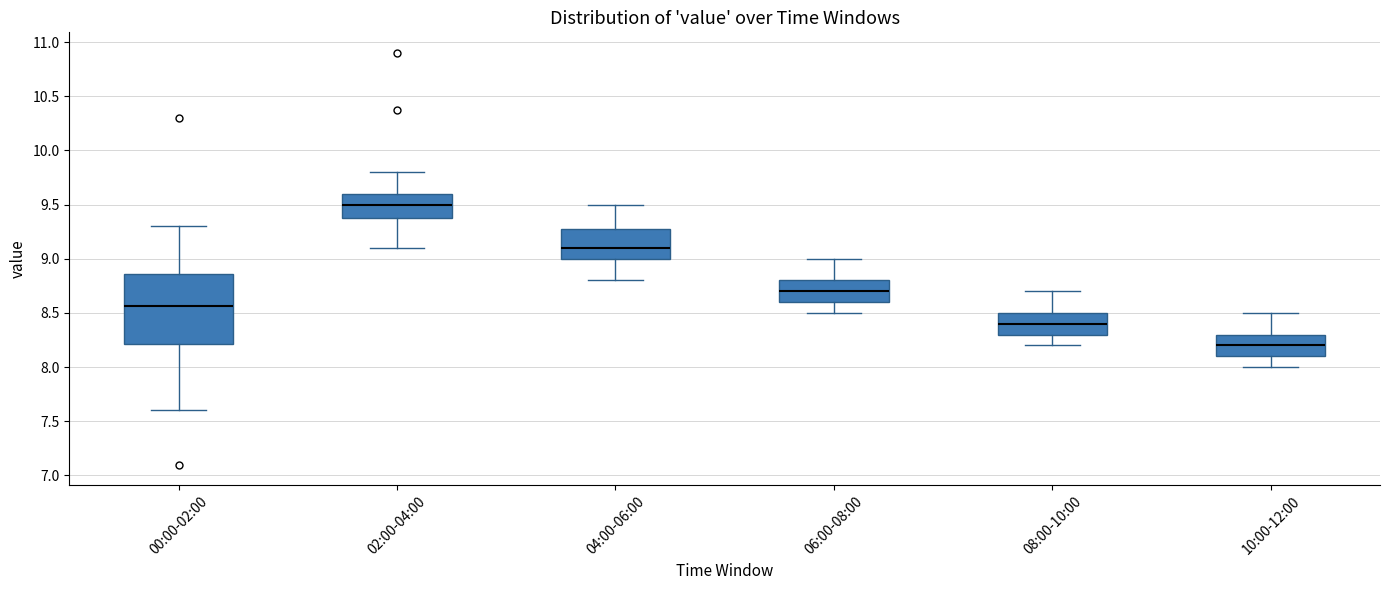

Reading left to right, read every box against the y-axis: the position of its median line, the range the box covers, and the ends of its whiskers. The values are not printed on the chart, so give them approximately, as read against the axis.

00:00-02:00: median 8.55, box 8.20 to 8.85, whiskers 7.60 to 9.30
02:00-04:00: median 9.50, box 9.40 to 9.60, whiskers 9.10 to 9.80
04:00-06:00: median 9.10, box 9.00 to 9.30, whiskers 8.80 to 9.50
06:00-08:00: median 8.70, box 8.60 to 8.80, whiskers 8.50 to 9.00
08:00-10:00: median 8.40, box 8.30 to 8.50, whiskers 8.20 to 8.70
10:00-12:00: median 8.20, box 8.10 to 8.30, whiskers 8.00 to 8.50